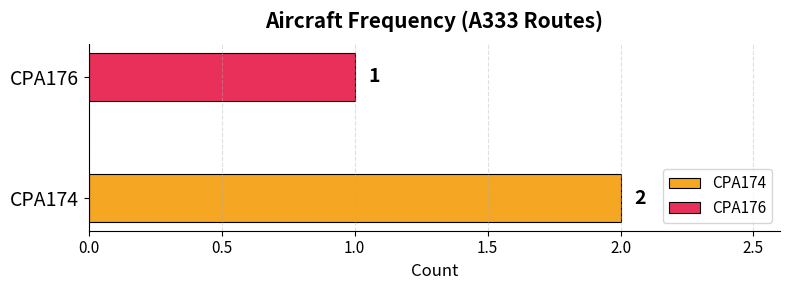

Approximately how many times larger is the value at CPA174 compared to CPA176?

2.0